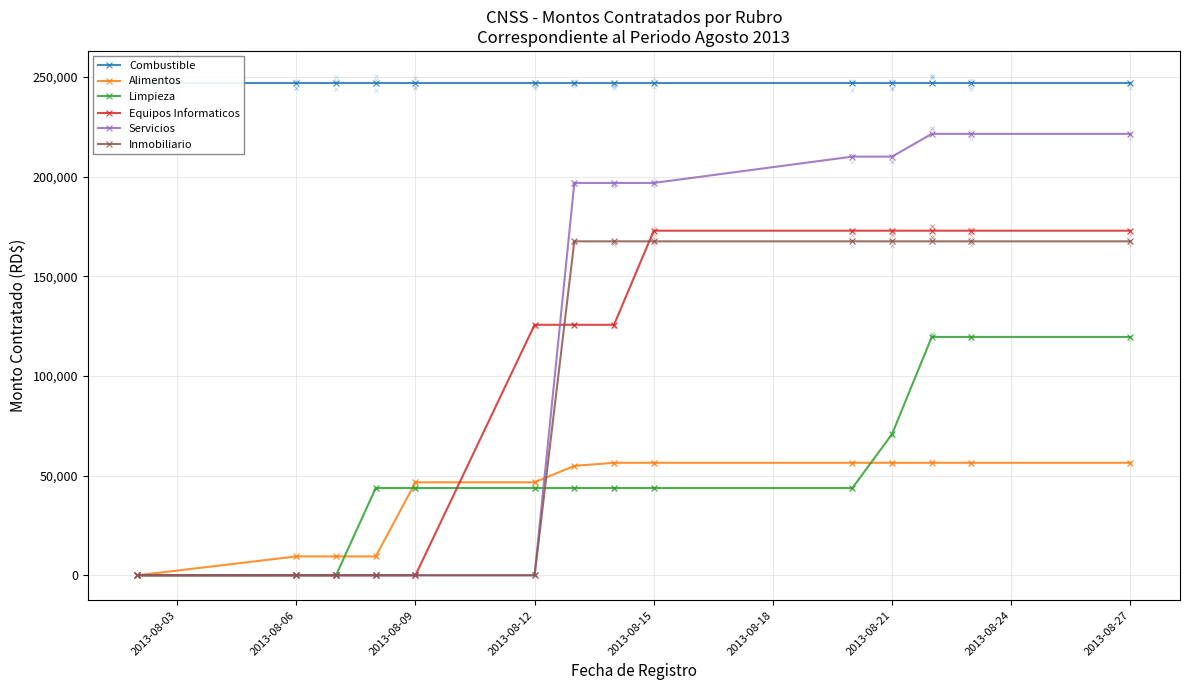

What is the highest value of the Limpieza series?

119552.5